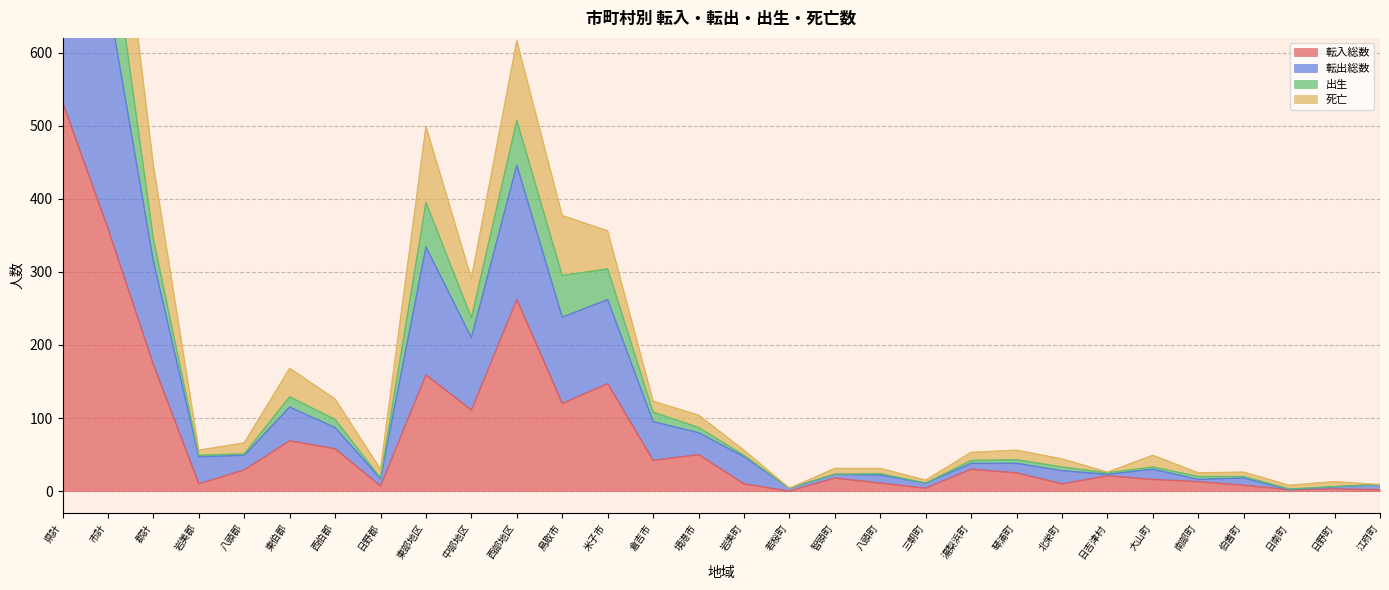

What is the highest value of the 転入総数 series?

532